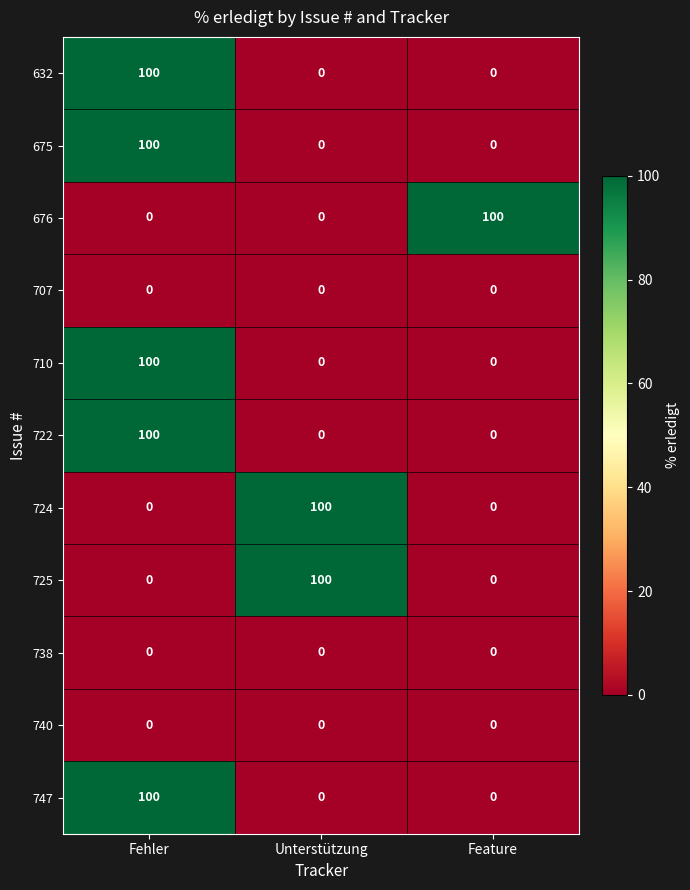

Count the 725 values in the range 0 to 100.

3